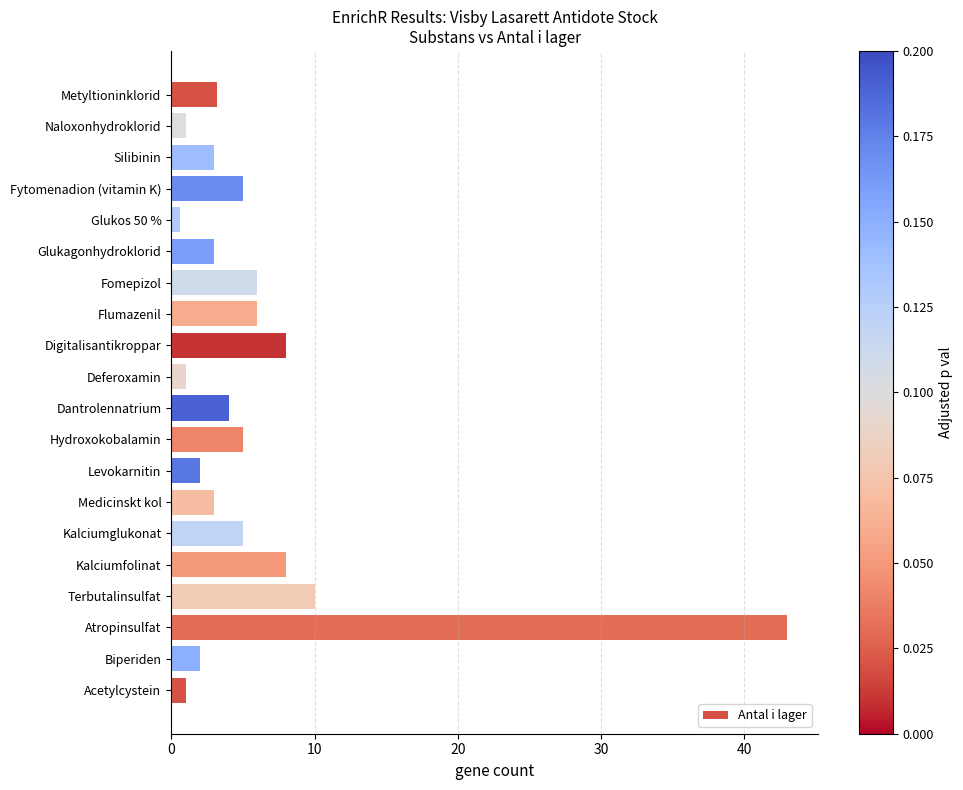

Read the value at Kalciumfolinat.

8.0